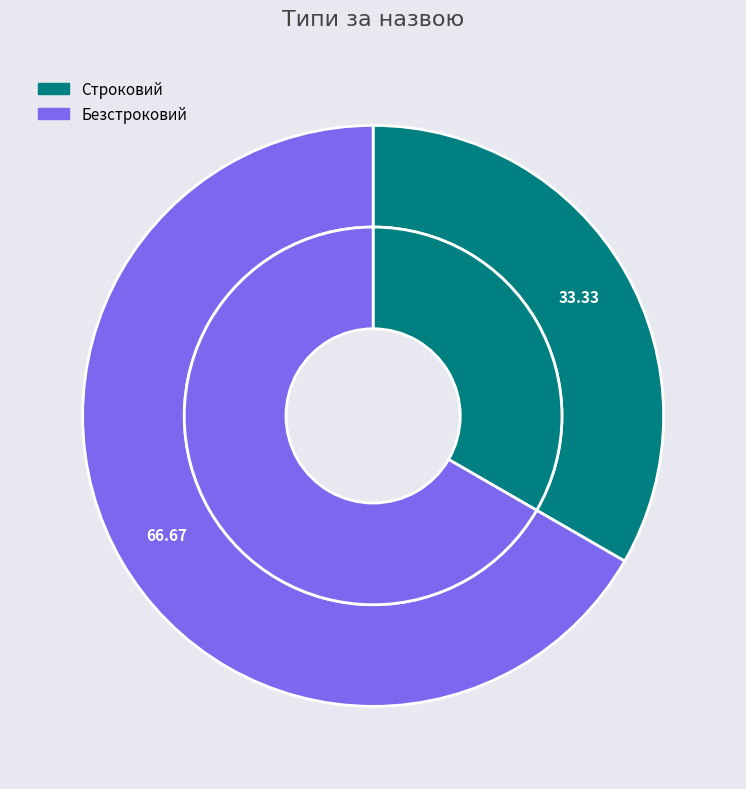

Count the number of slices in the pie.

2